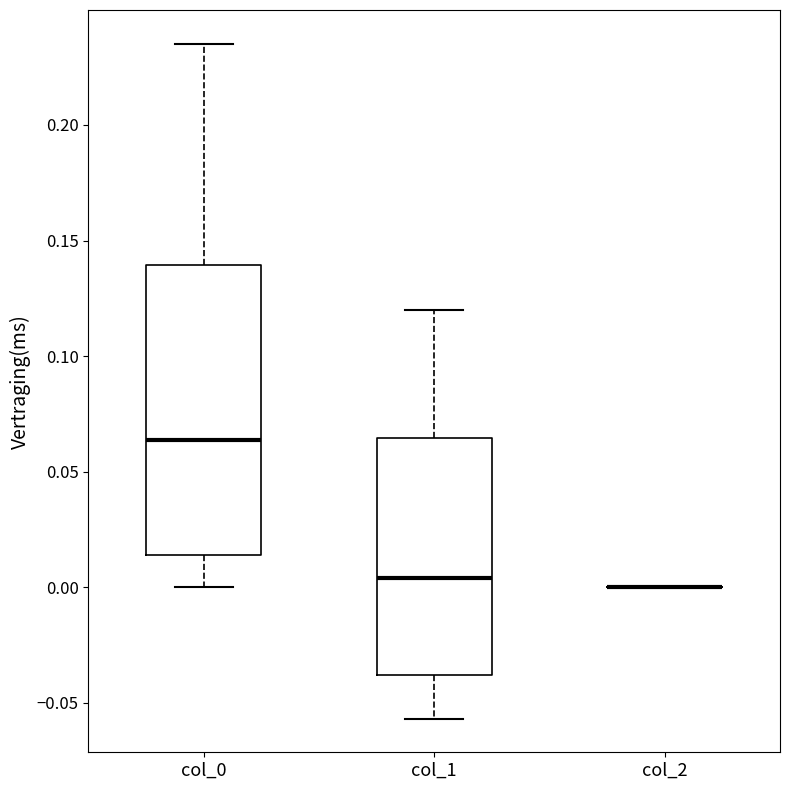

Reading left to right, read every box against the y-axis: the position of its median line, the range the box covers, and the ends of its whiskers. The values are not printed on the chart, so give them approximately, as read against the axis.

col_0: median 0.065, box 0.015 to 0.140, whiskers 0.000 to 0.235
col_1: median 0.005, box -0.040 to 0.065, whiskers -0.055 to 0.120
col_2: box collapsed to a line at 0.000, whiskers 0.000 to 0.000